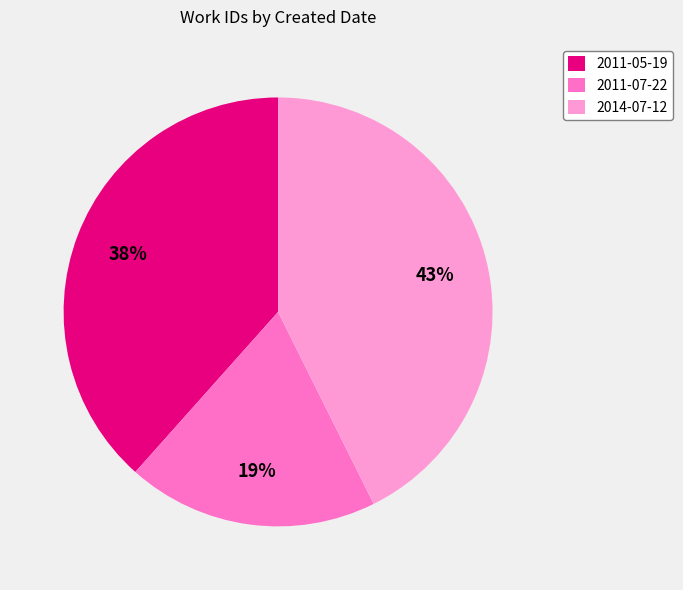

To the nearest percent, what portion does 2011-07-22 represent?

19%